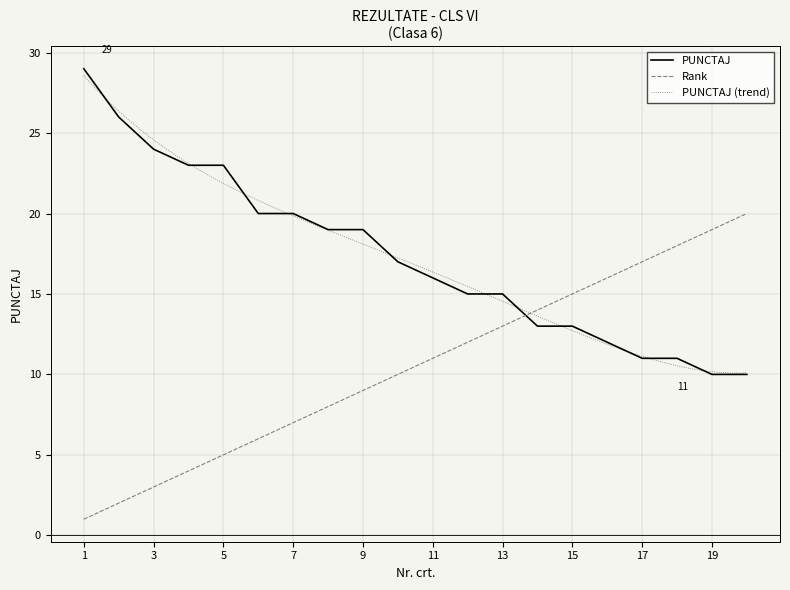

What is the sum of the PUNCTAJ values at 7 and 10?

37